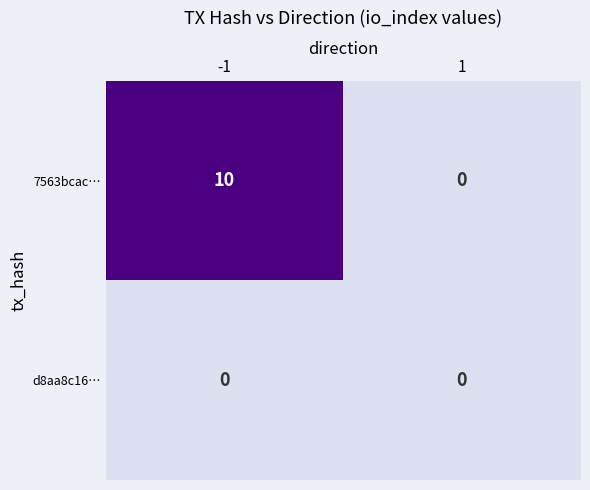

The value of 7563bcac… at -1 is 10. True or false?

True